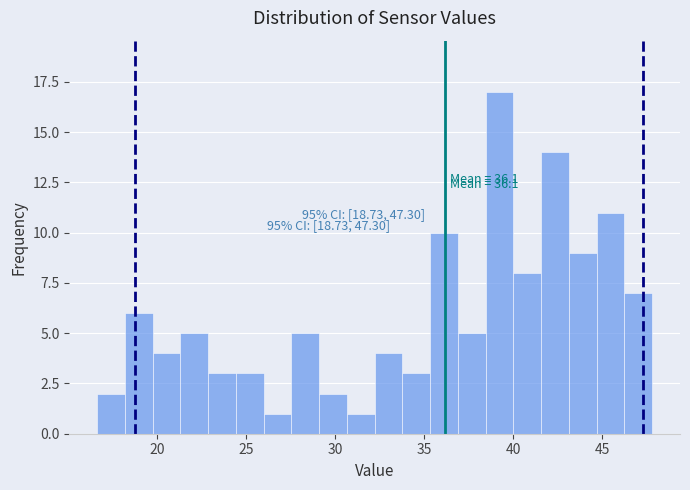

Around what value on the x-axis is the tallest bar? Give the approximate position of its centre, as read against the axis.

39.0